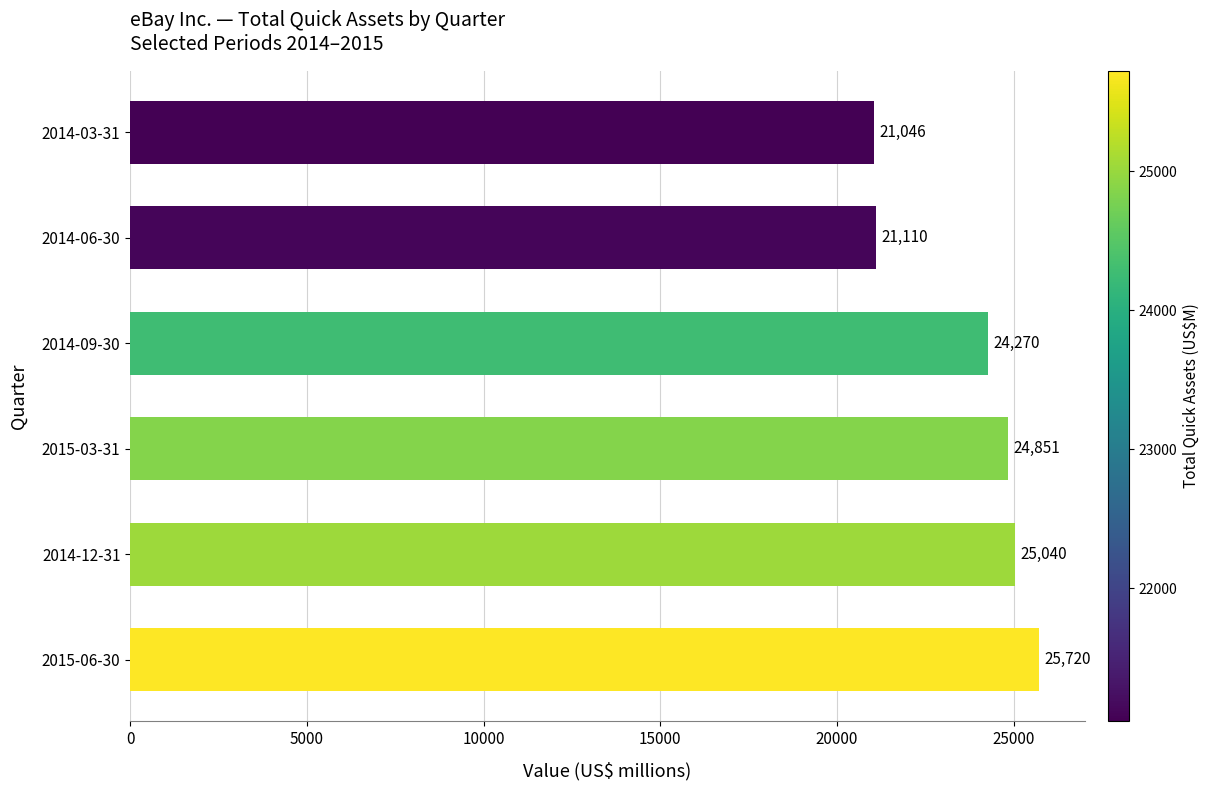

Where is the data nearest to the value 23383?

2014-09-30